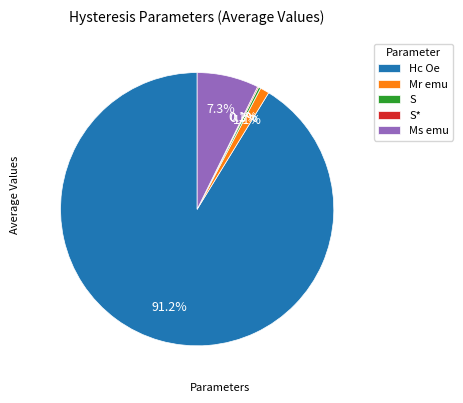

How much of the chart is everything except Hc Oe?

8.8%